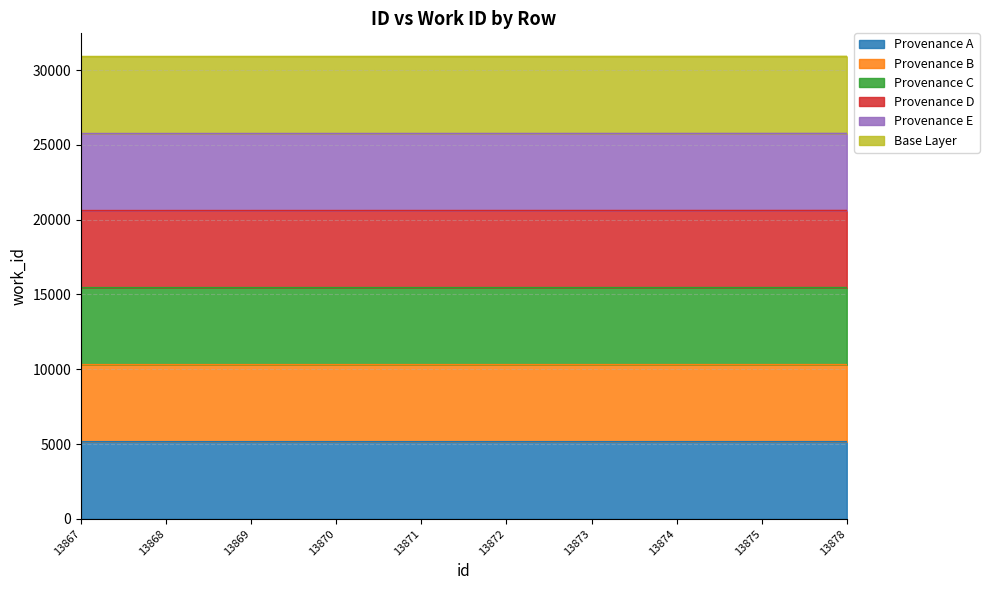

True or false: id has more than 1 interior local peaks.

False